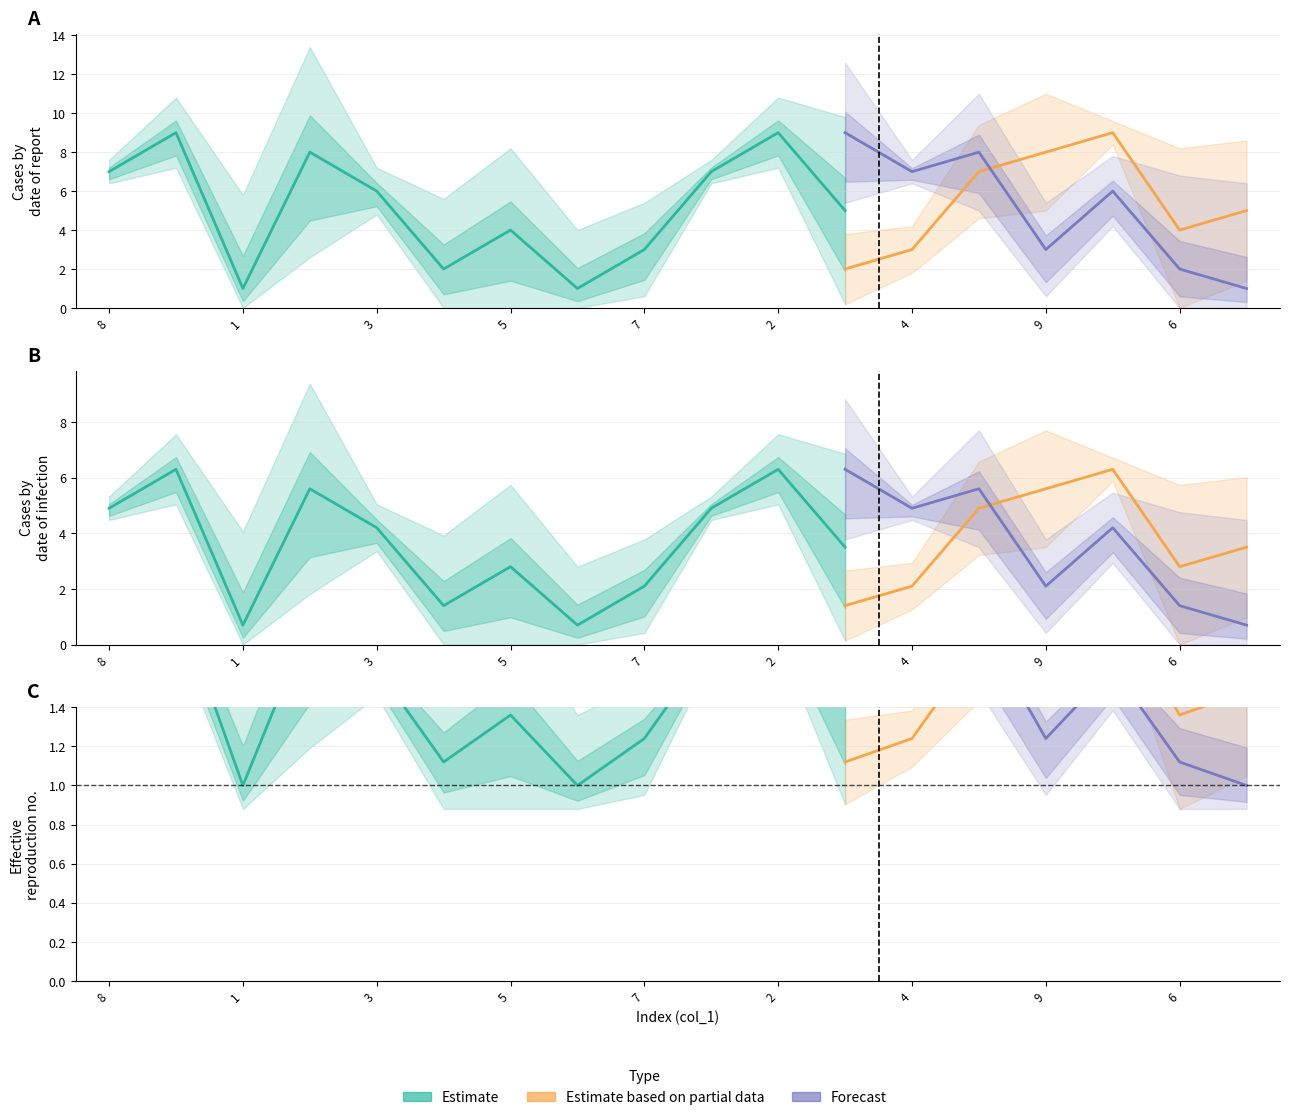

What is the label of the 8th point from the left?

6